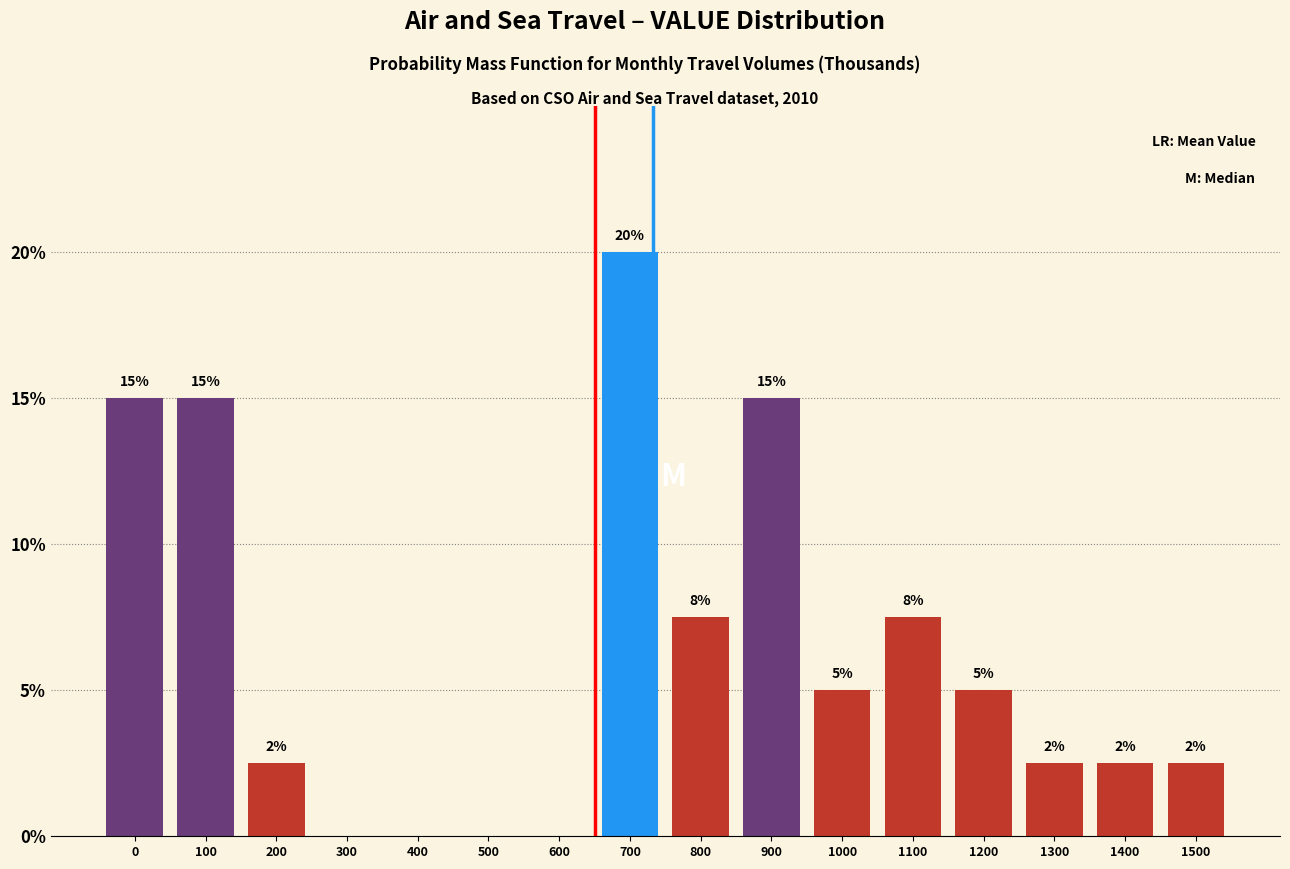

The chart shows a value of 15.0 at 0. True or false?

True